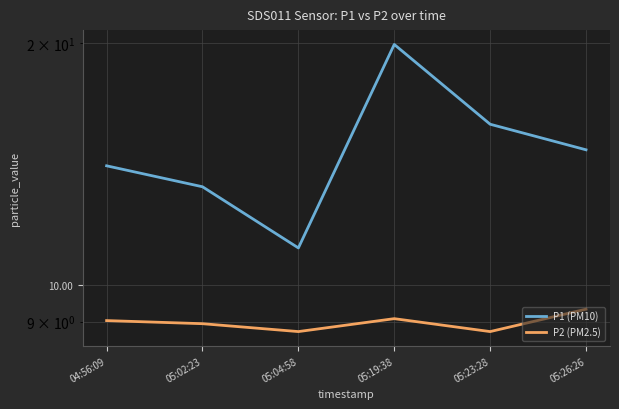

Which category has the lowest value in the P2 (PM2.5) series?

05:04:58